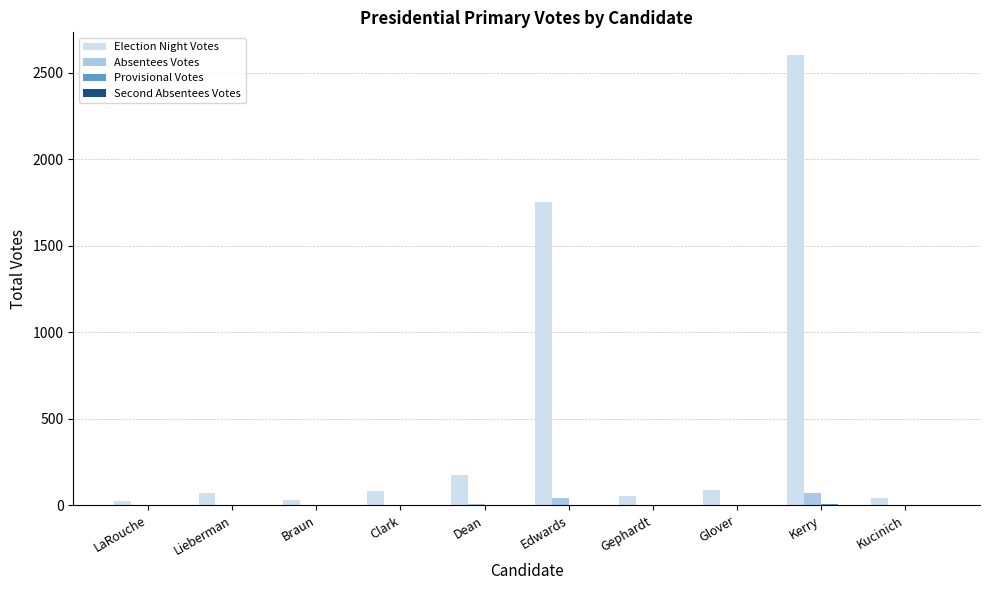

What is the highest value of the Election Night Votes series?

2604